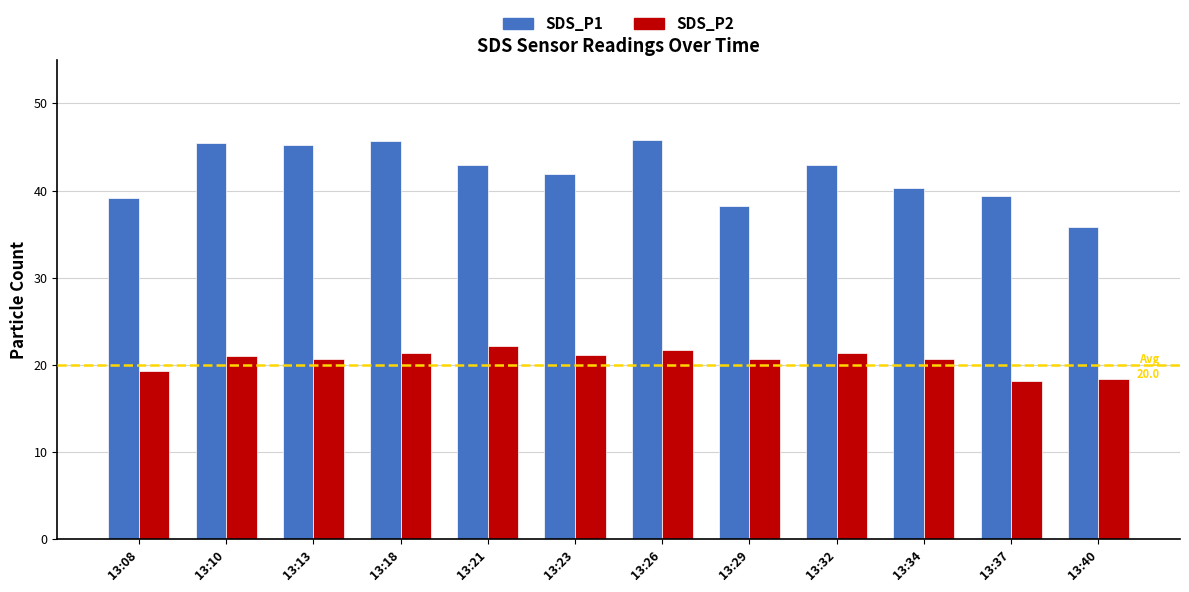

What is the value of the SDS_P2 bar at the 11th from the left?

18.2